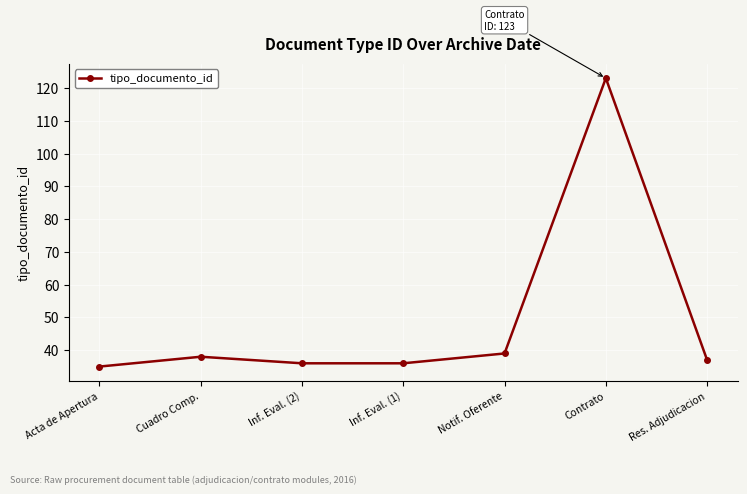

What is the value of the 3rd point from the left?

36